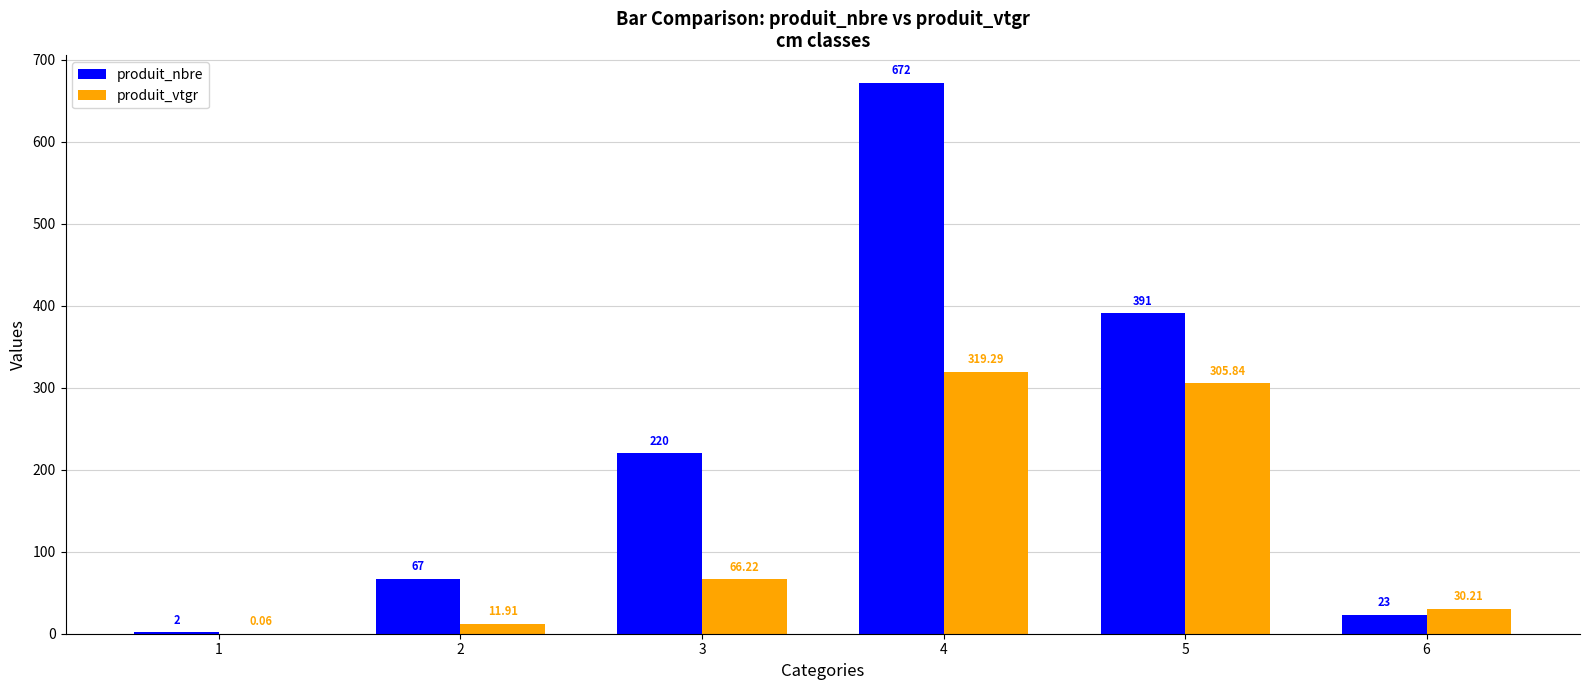

Which series changed the most between 3 and 5?

produit_vtgr